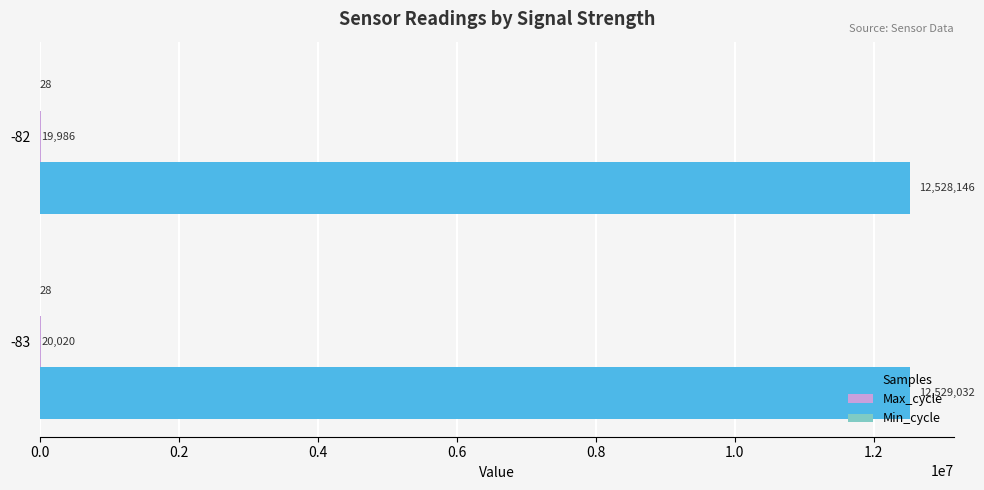

Which series has the largest total across all categories?

Samples